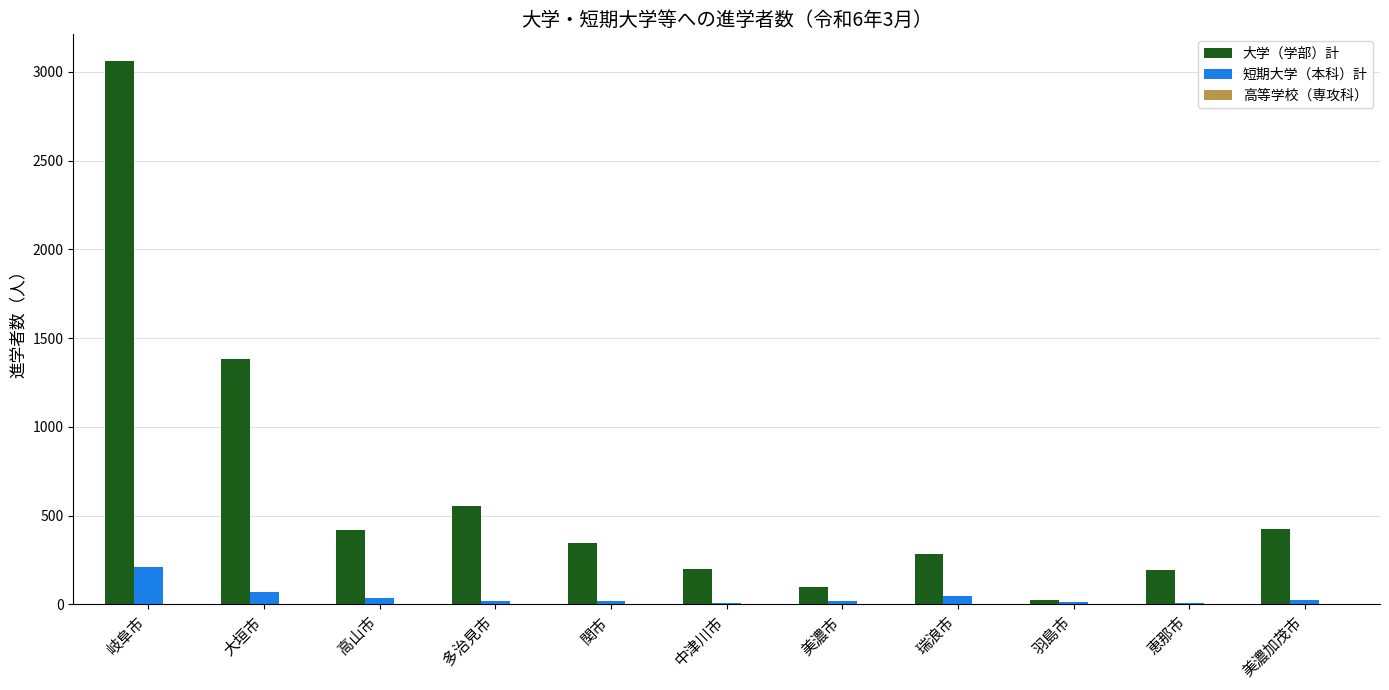

At which label is 大学（学部）計 closest to 1540?

大垣市